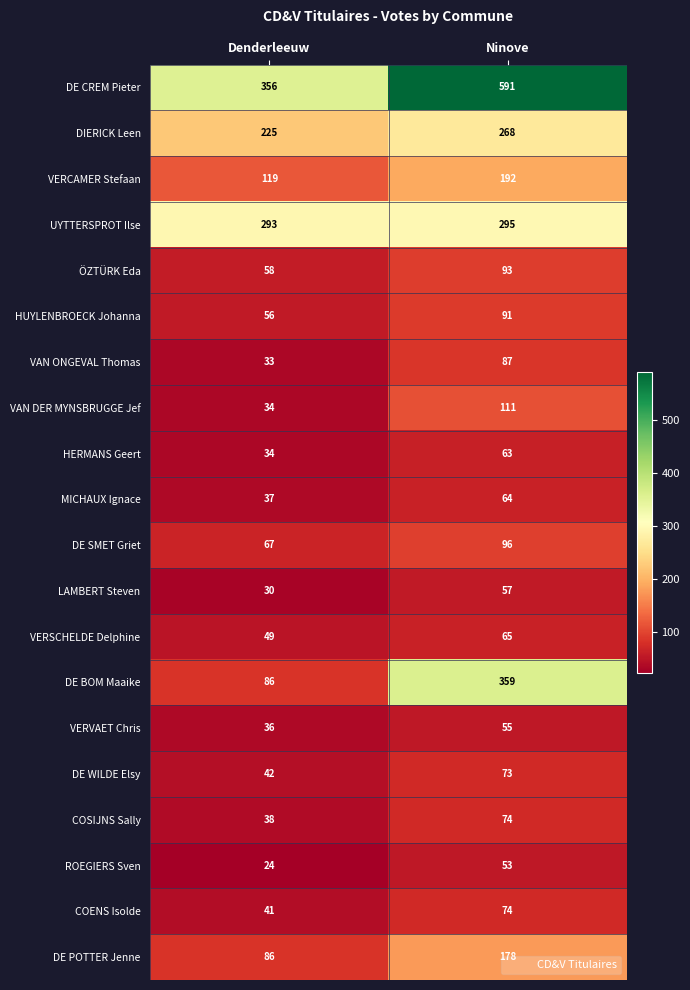

Which label corresponds to the smallest value in the chart?

Denderleeuw